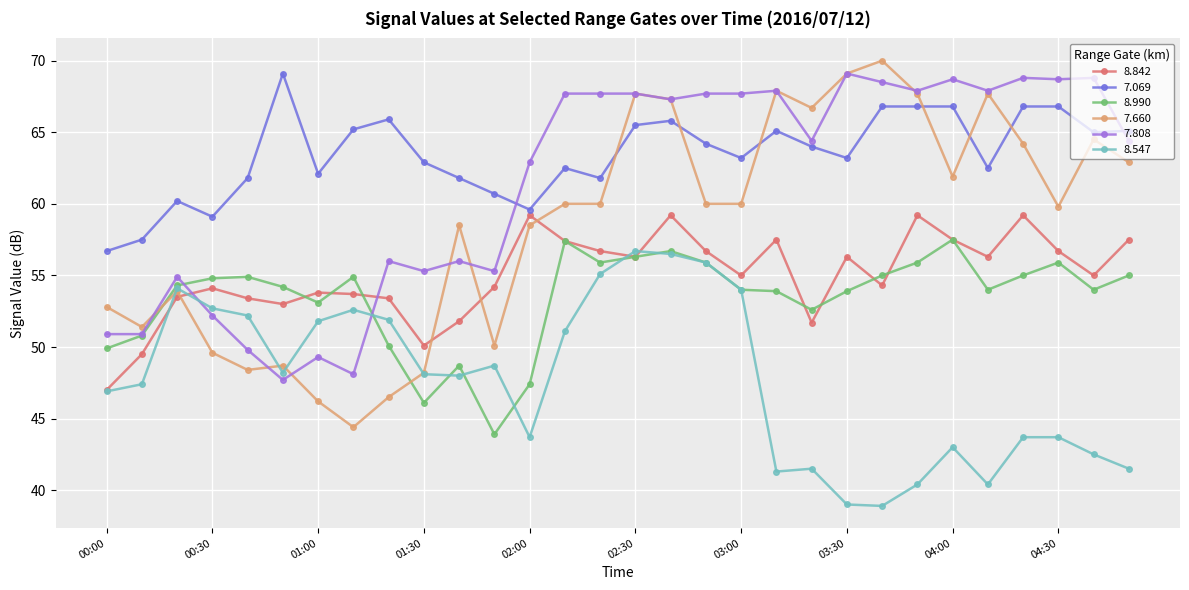

True or false: 8.547 and 7.069 cross at least once.

False